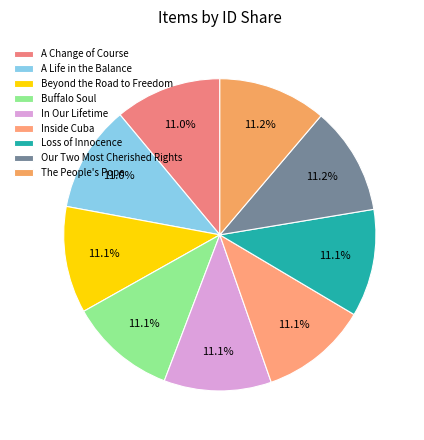

Combined, do Beyond the Road to Freedom and Buffalo Soul account for over 50%?

No